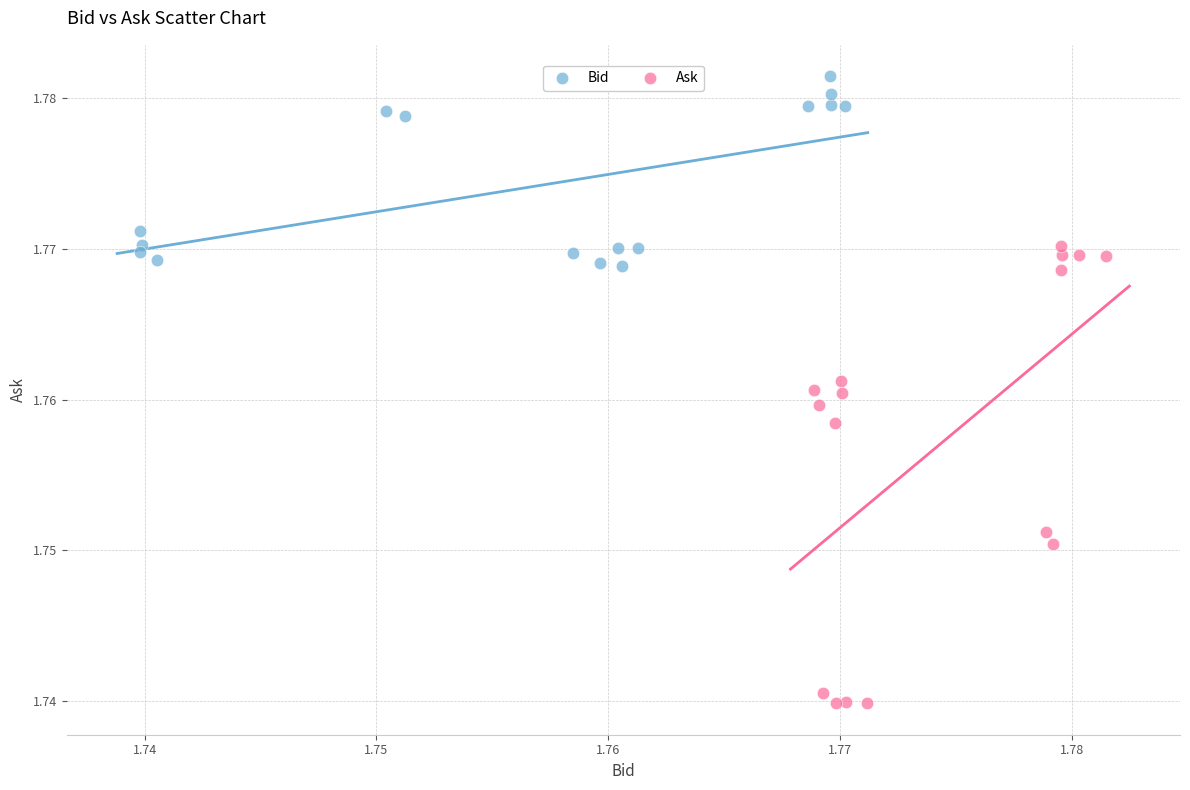

Which series reaches the minimum Y coordinate?

Ask